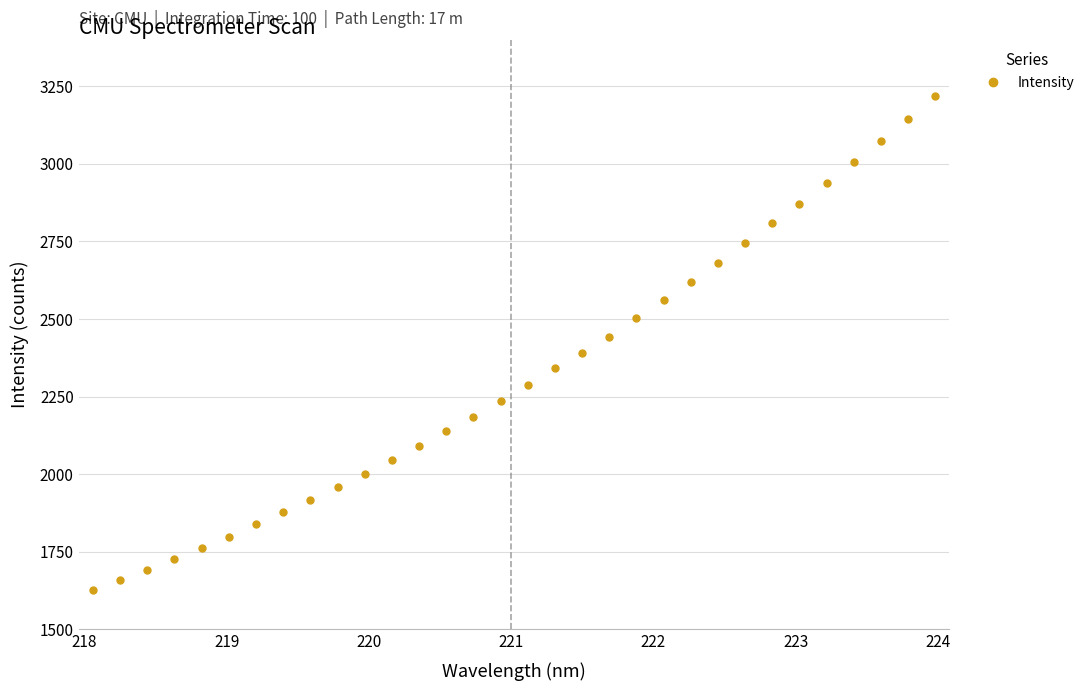

What is the value of the 25th point from the left?

2743.6